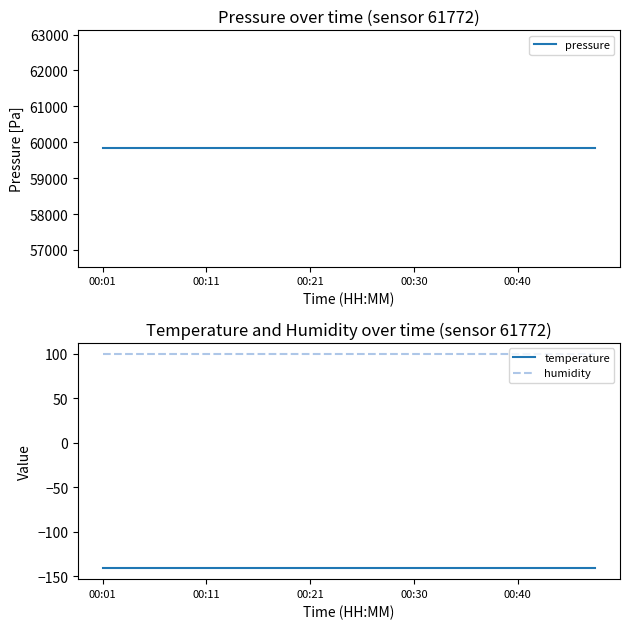

At which label does pressure reach its minimum?

00:01